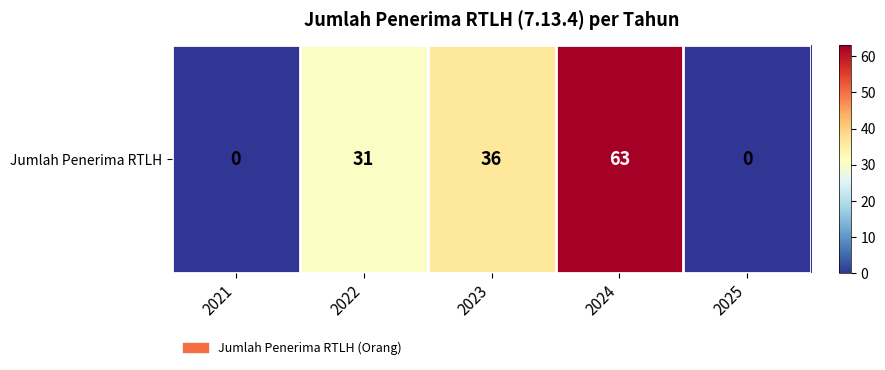

The value at 2025 is 0. True or false?

True